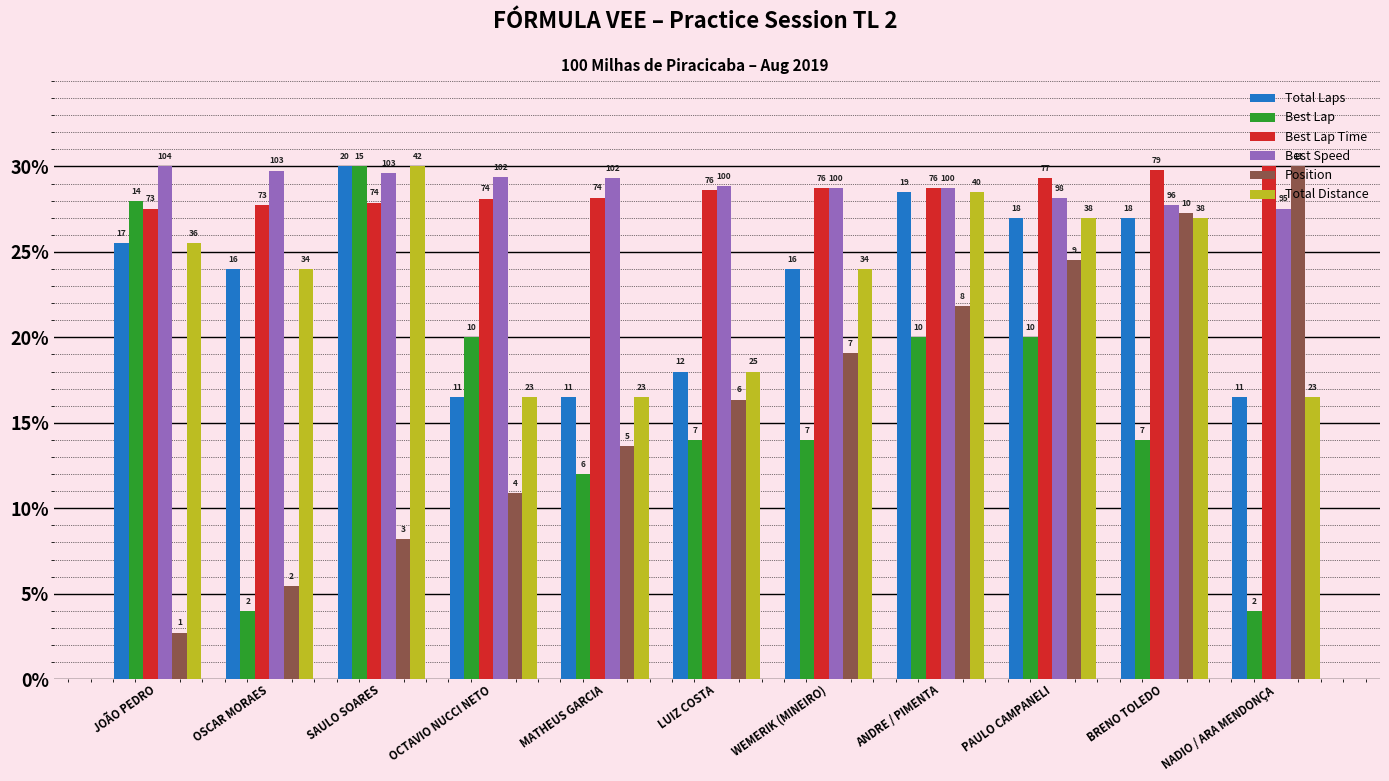

What is the total value across all series at MATHEUS GARCIA?

116.1